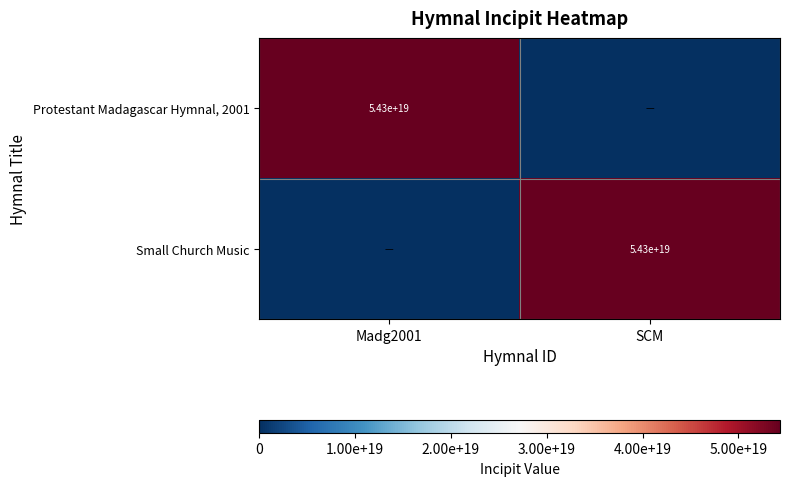

The value of Small Church Music at SCM is 54300000000000000000. True or false?

True